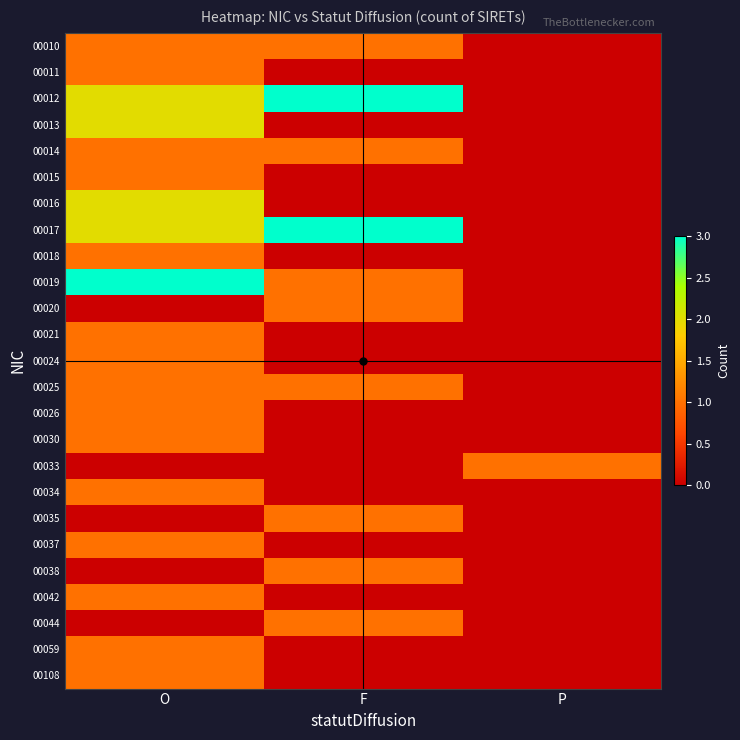

Count the number of data series in this chart.

25